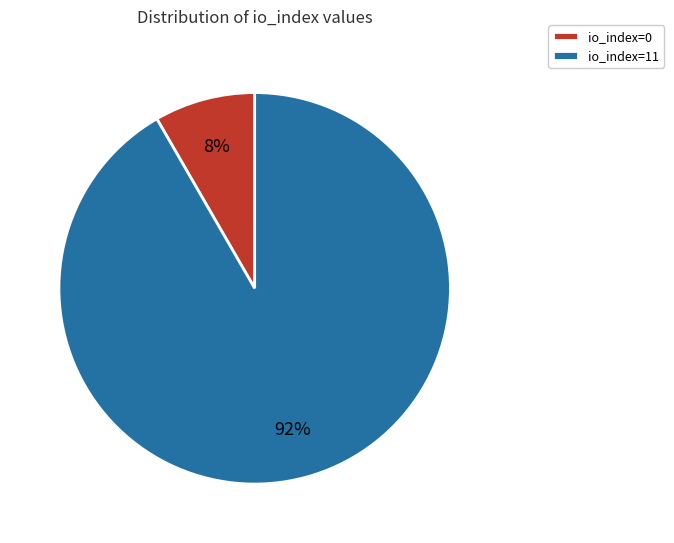

Rank the categories by value from lowest to highest.

io_index=0, io_index=11